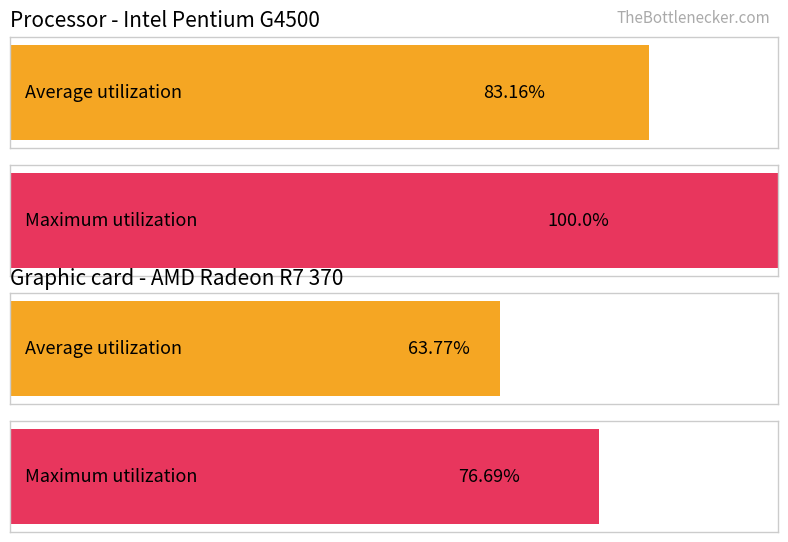

Is the value of Maximum utilization at 15 greater than the value of Average utilization at 5?

No